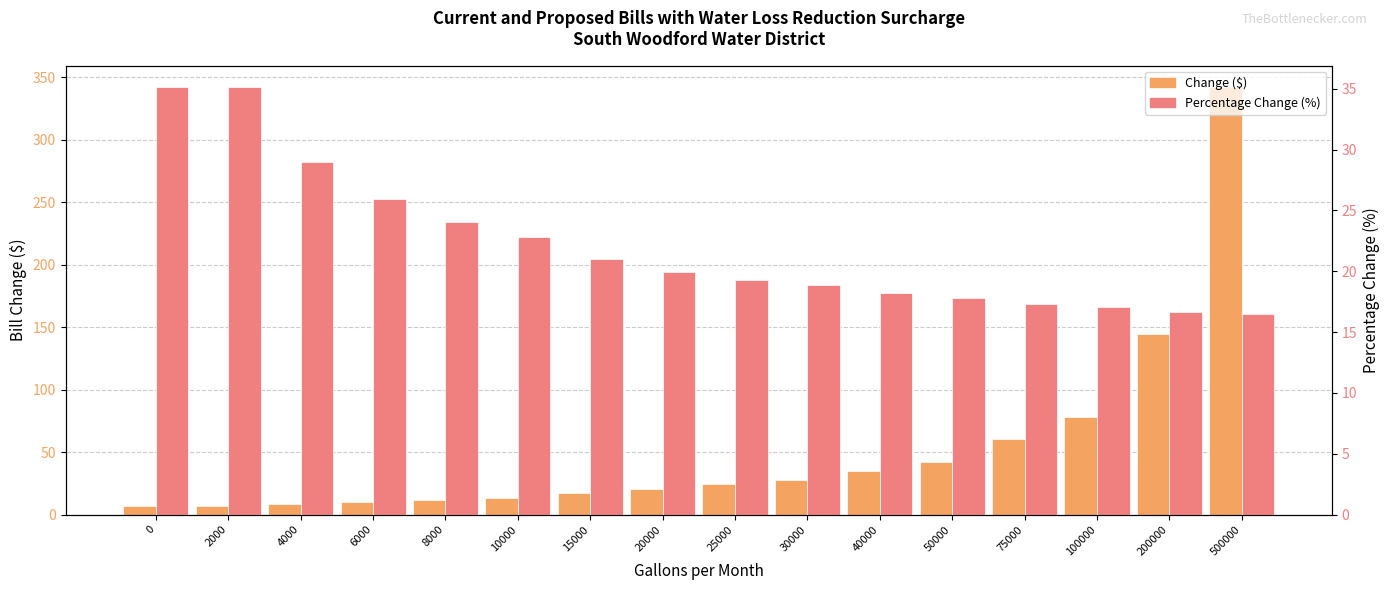

Reading left to right, transcribe all the data shown in this chart.

Change ($): 7.2	7.2	8.8	10.4	11.9	13.5	17.1	20.7	24.3	27.9	35.1	42.3	60.3	78.3	144.3	342.3
Percentage Change (%): 35.1	35.1	29.0	25.9	24.1	22.8	21.0	20.0	19.3	18.8	18.2	17.8	17.3	17.0	16.7	16.5